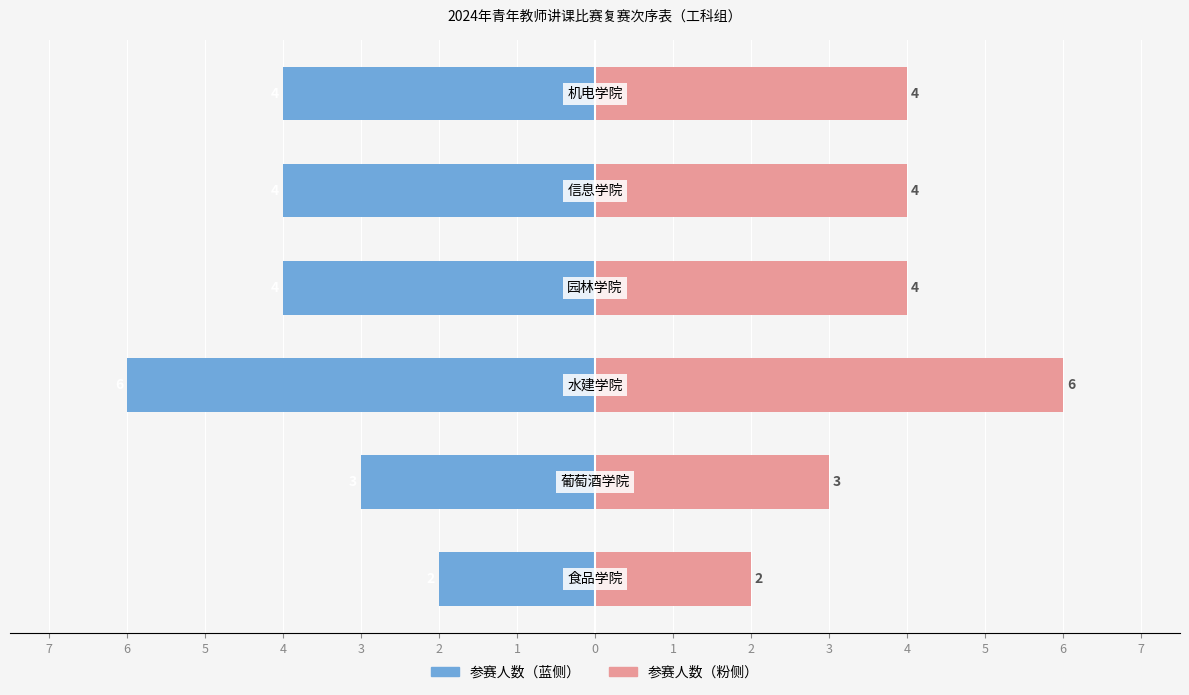

Is it true that 参赛人数（左） equals -1 at 4?

False